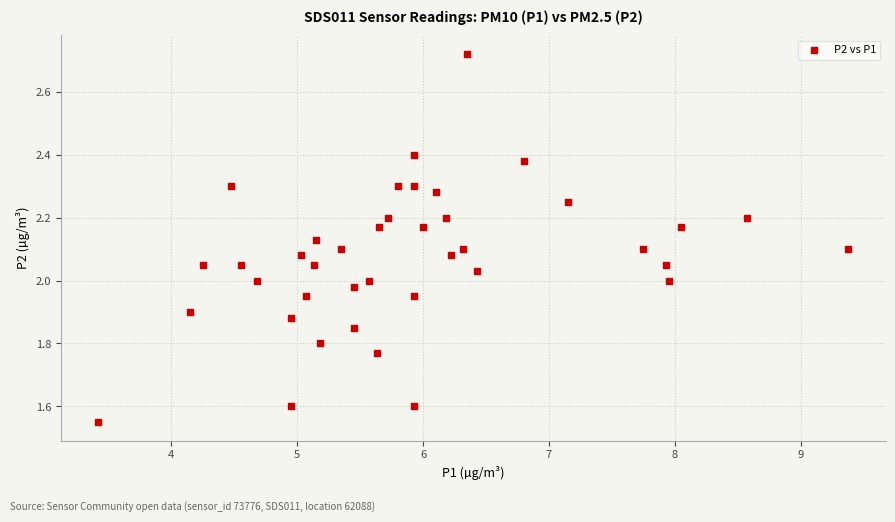

What is the range of Y values (max minus min)?

1.2